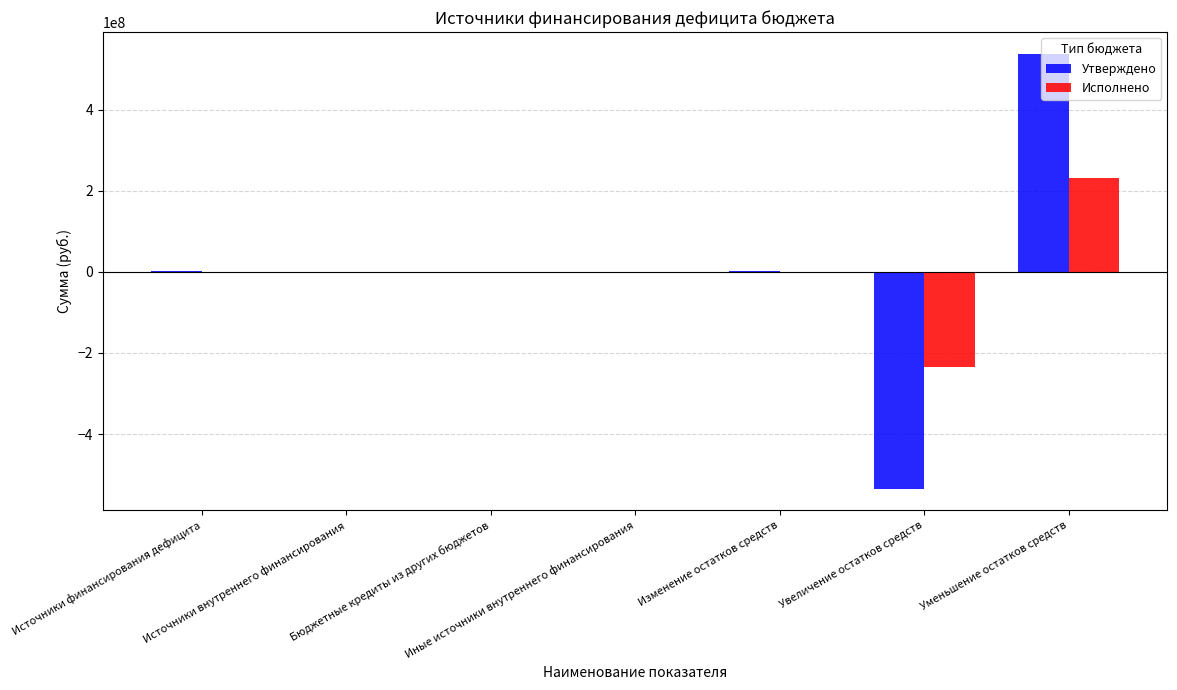

Which category has the highest value in the Утверждено series?

Уменьшение остатков средств